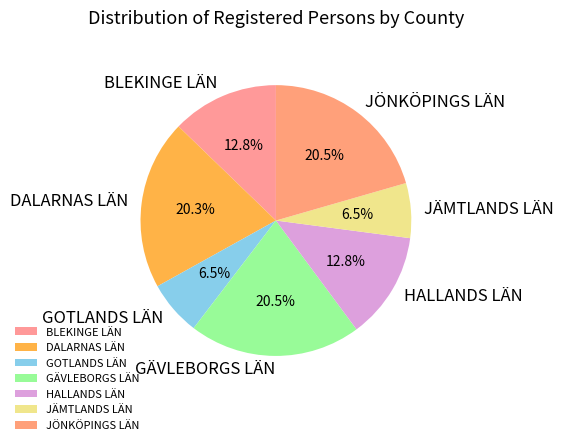

True or false: DALARNAS LÄN accounts for 20% of the total.

True